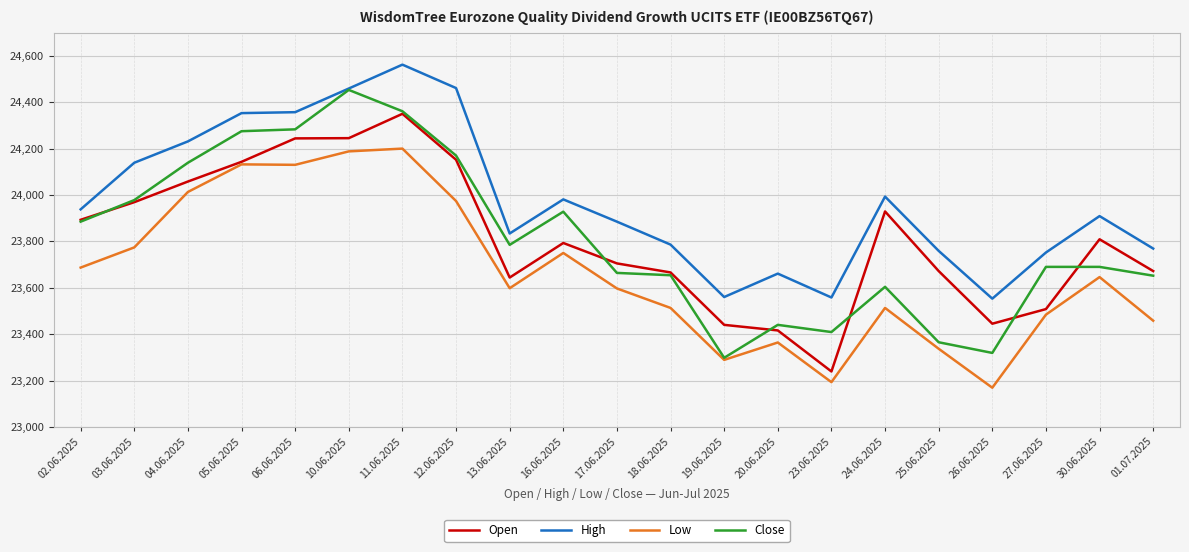

Which series has the widest spread of values?

Close